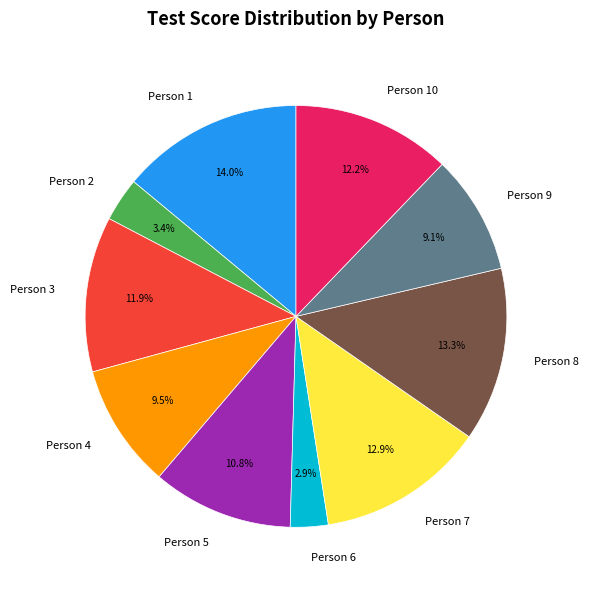

To the nearest percent, what is the difference between the largest and smallest slice percentages?

11%